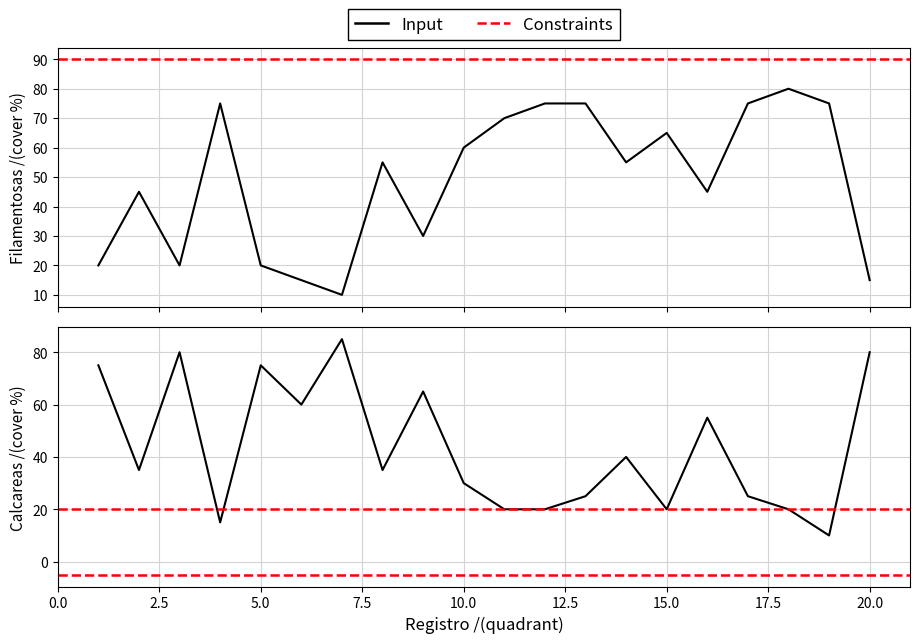

Where is Filamentosas nearest to the value 45?

2